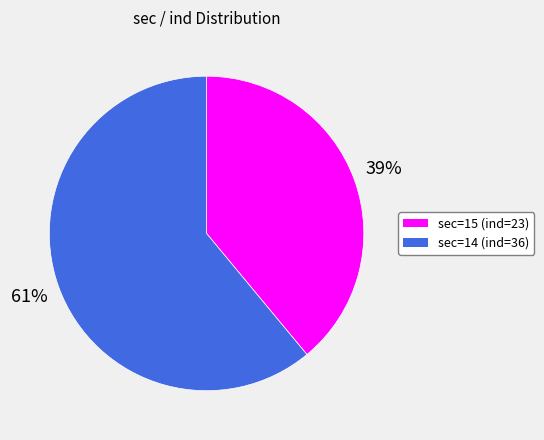

Is there a majority slice in this chart?

Yes